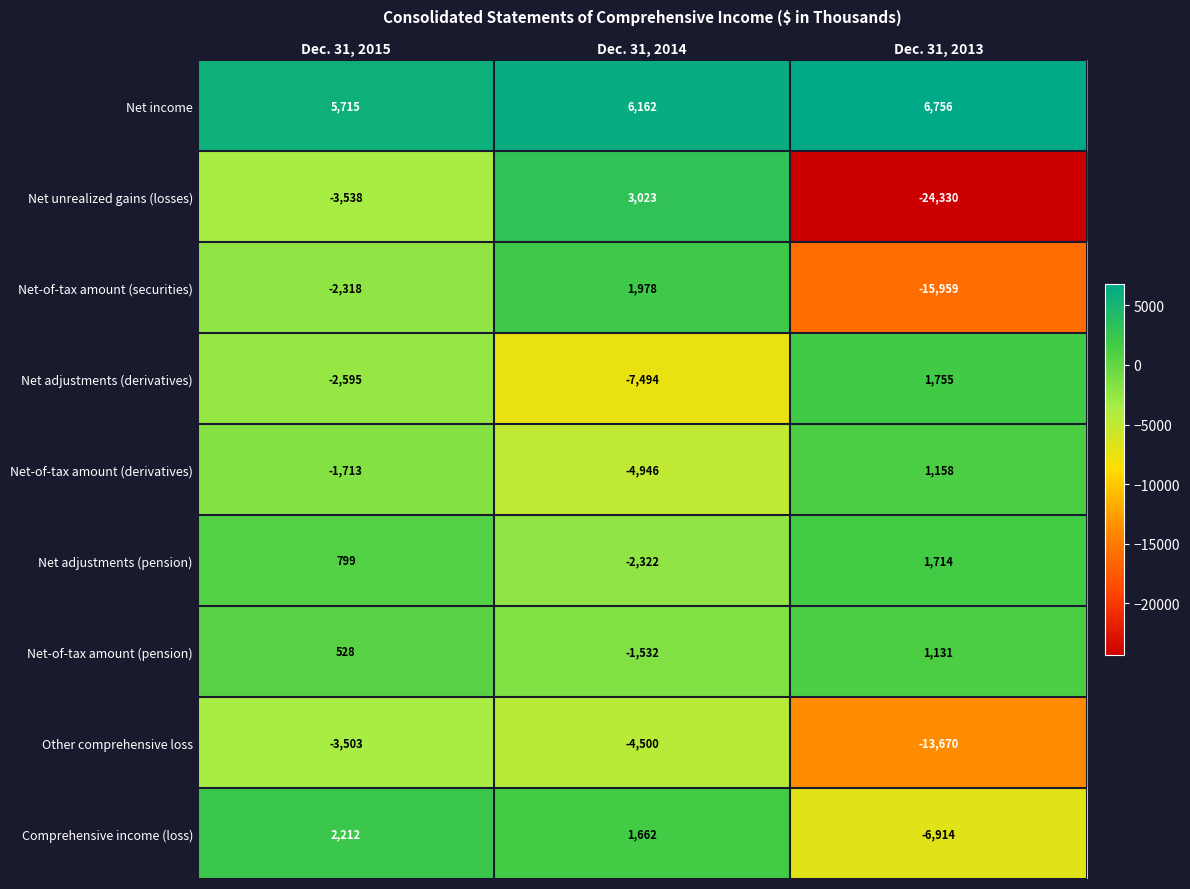

Which series changed the most between Dec. 31, 2014 and Dec. 31, 2013?

Net unrealized gains (losses)